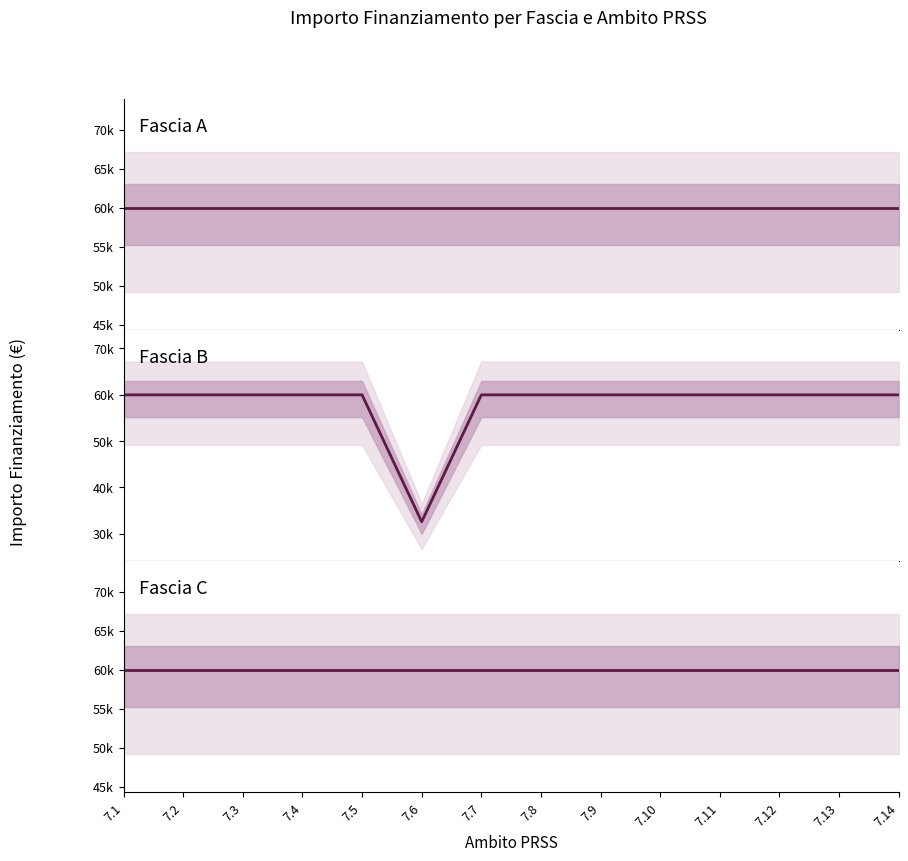

What is the maximum value for Fascia C?

59966